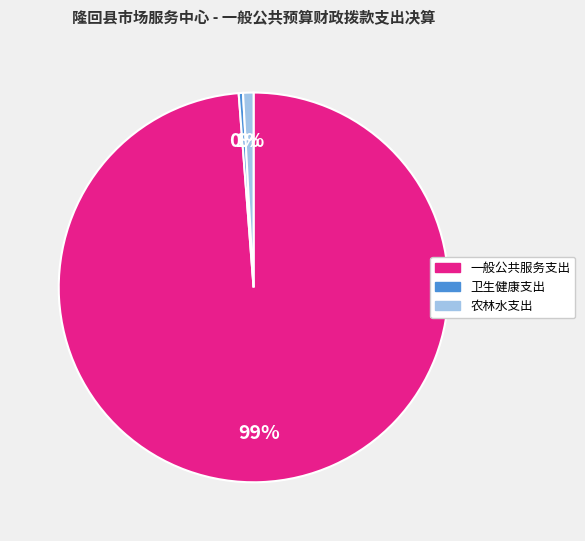

True or false: 农林水支出 accounts for 15% of the total.

False